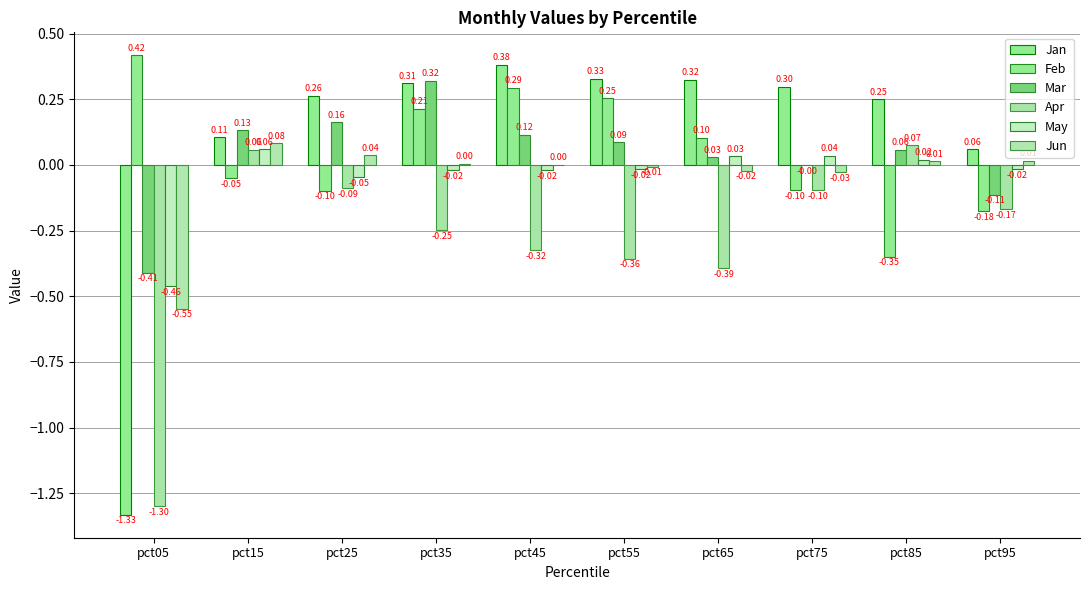

How many data points in Feb are above 0?

5